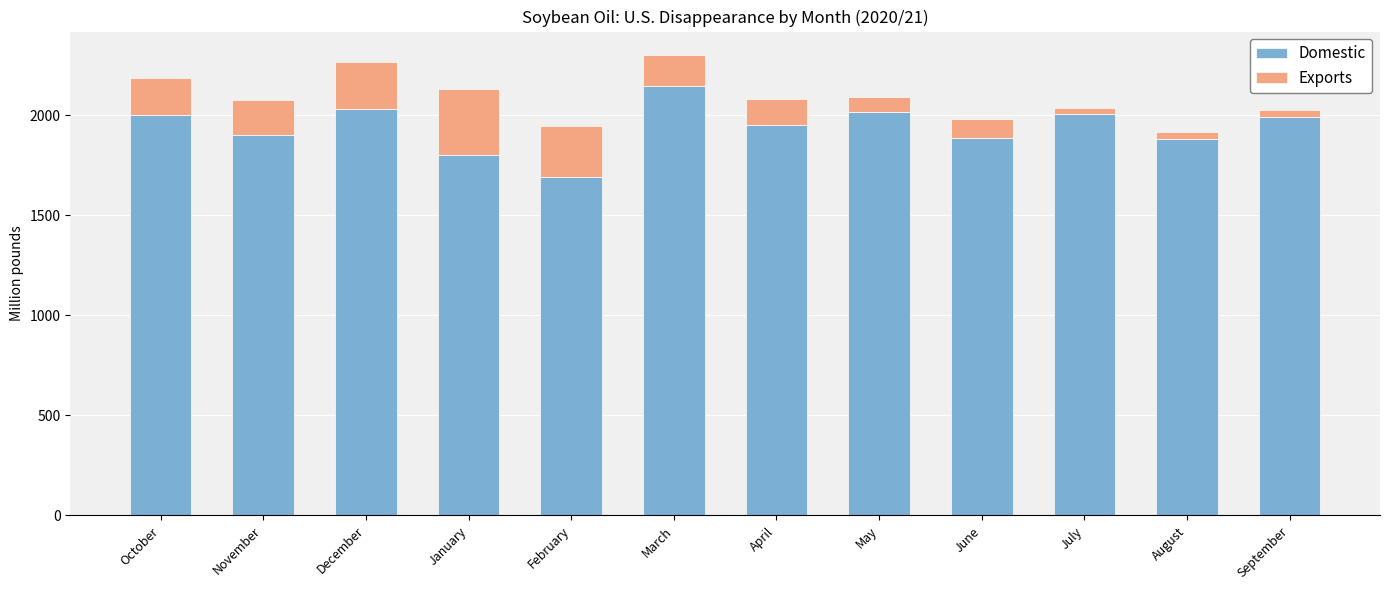

What is the average value of the Domestic series?

1942.9